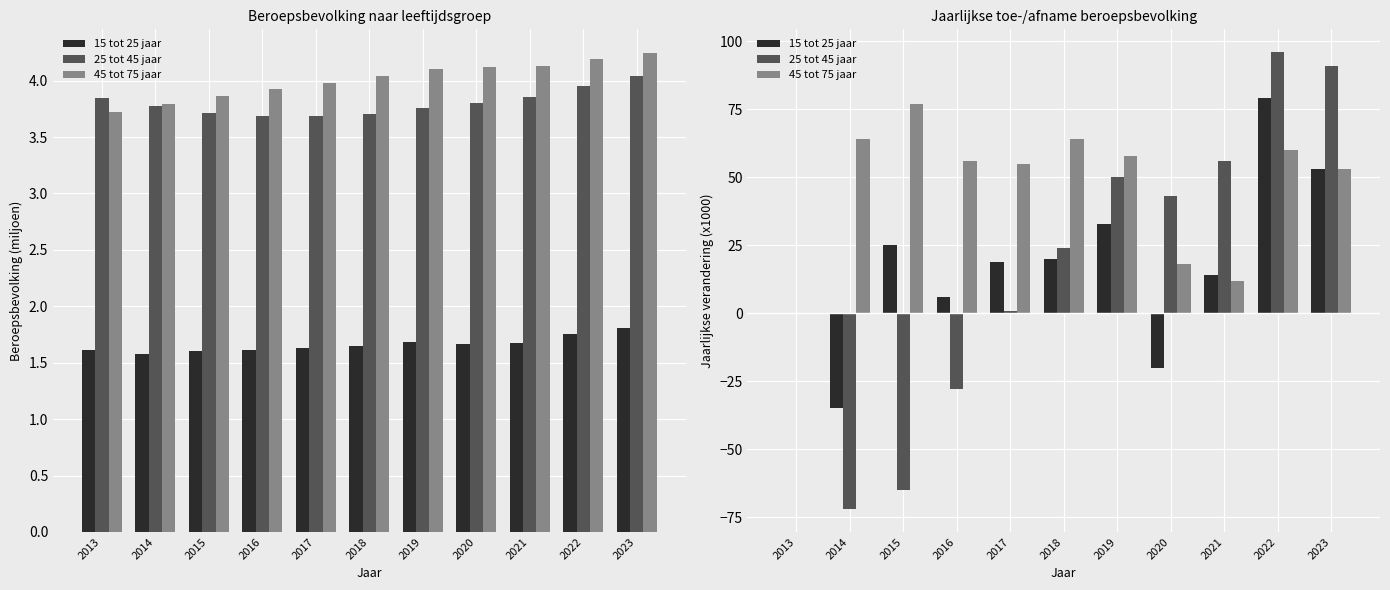

How many bars are there in total?

33